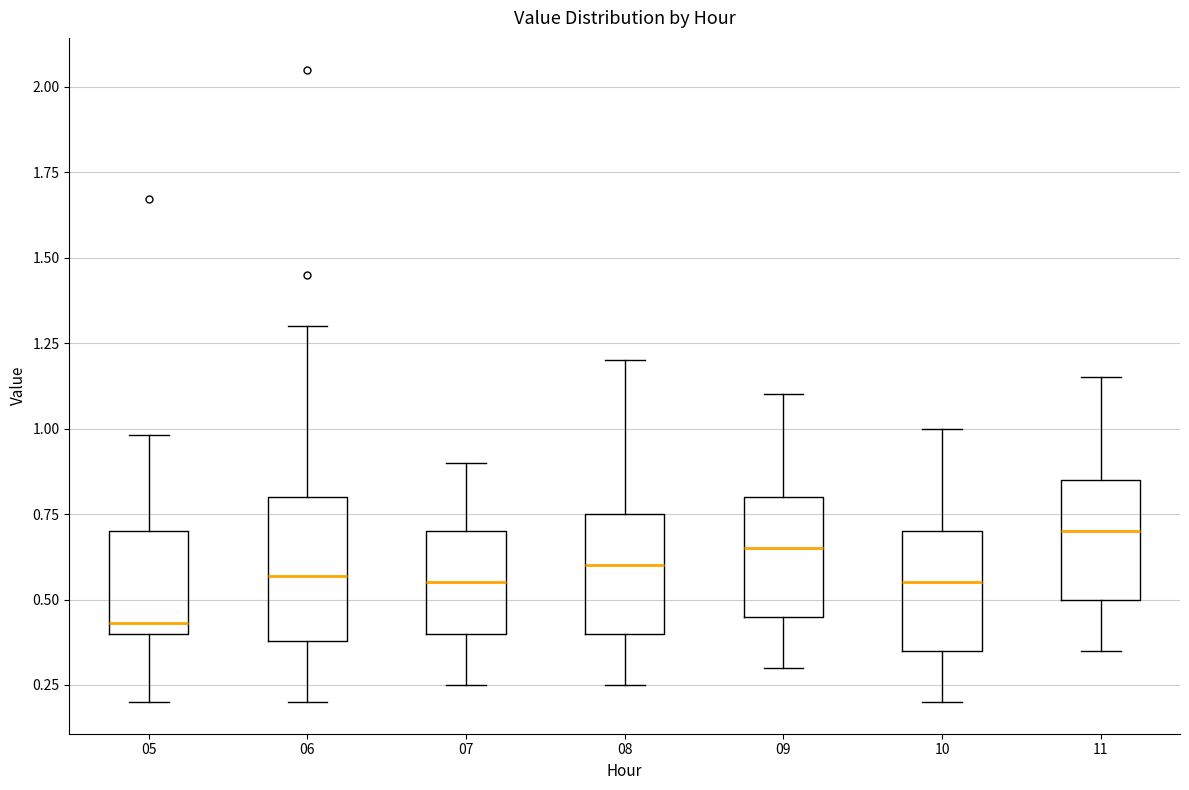

Reading left to right, transcribe this box plot: for each box, give where its median line is, the range the box spans, and where its two whiskers end, as read against the y-axis. The values are not printed on the chart, so give them approximately, as read against the axis.

05: median 0.45, box 0.40 to 0.70, whiskers 0.20 to 1.00
06: median 0.55, box 0.40 to 0.80, whiskers 0.20 to 1.30
07: median 0.55, box 0.40 to 0.70, whiskers 0.25 to 0.90
08: median 0.60, box 0.40 to 0.75, whiskers 0.25 to 1.20
09: median 0.65, box 0.45 to 0.80, whiskers 0.30 to 1.10
10: median 0.55, box 0.35 to 0.70, whiskers 0.20 to 1.00
11: median 0.70, box 0.50 to 0.85, whiskers 0.35 to 1.15